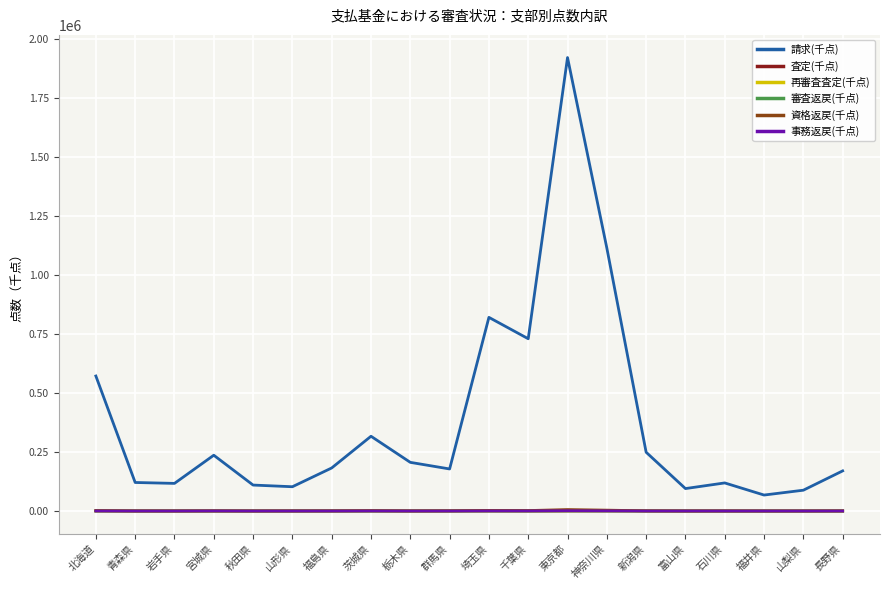

What position from the left is 富山県?

16